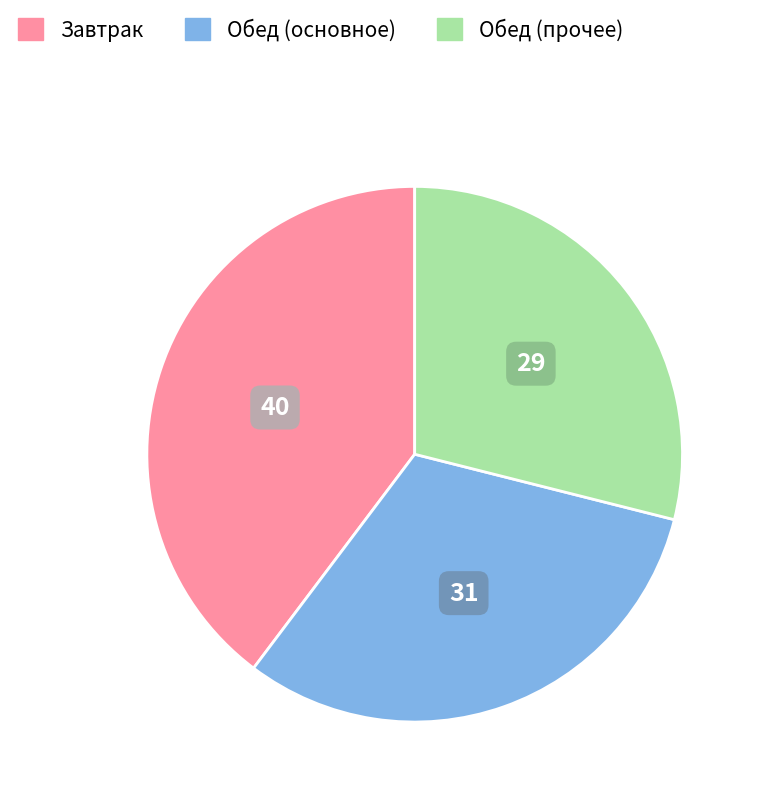

Is there a majority slice in this chart?

No